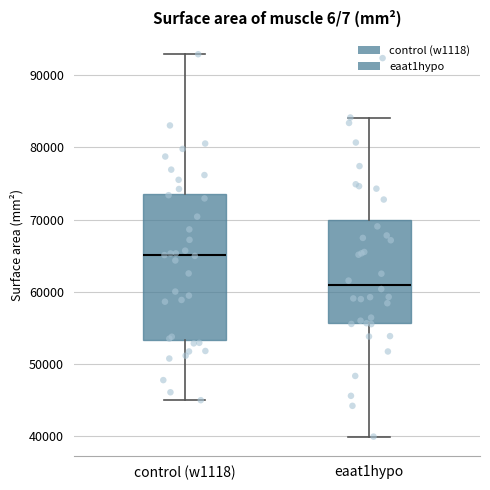

Which box's median line is the lowest?

eaat1hypo